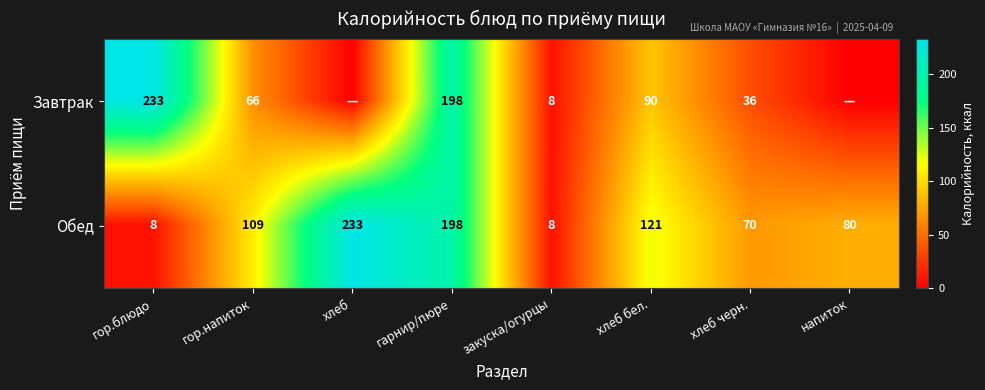

What is the total value across all series at гор.блюдо?

241